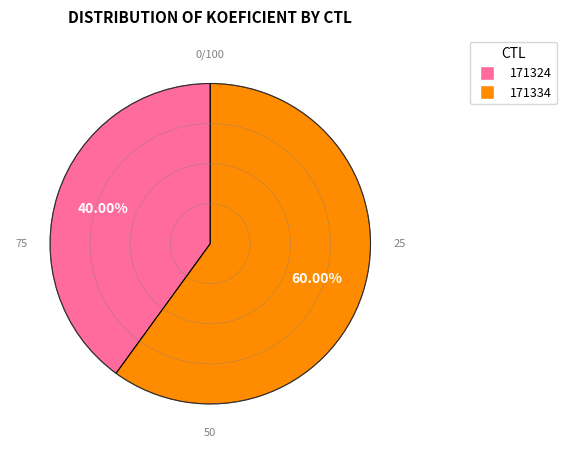

To the nearest percent, what is the average slice percentage?

50%